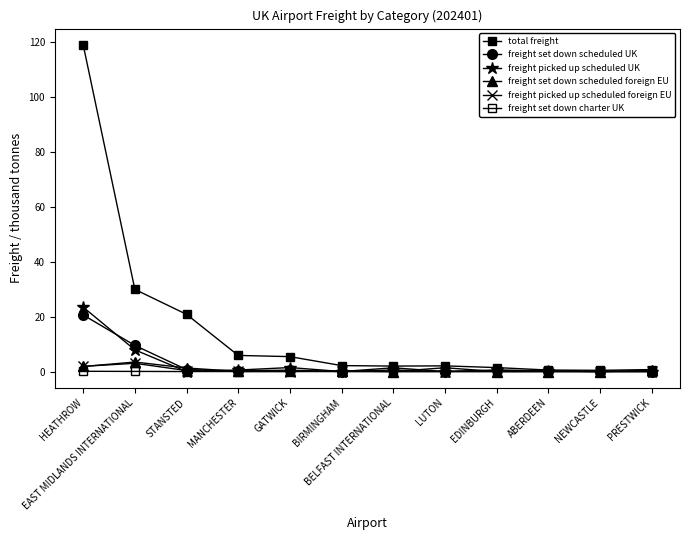

What is the sum of the freight picked up scheduled foreign EU values at STANSTED and LUTON?

0.4